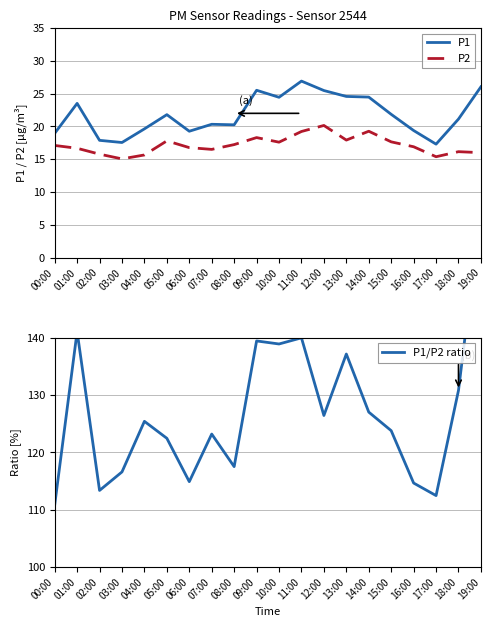

What is the value of the P1 point at the 12th from the left?

26.9